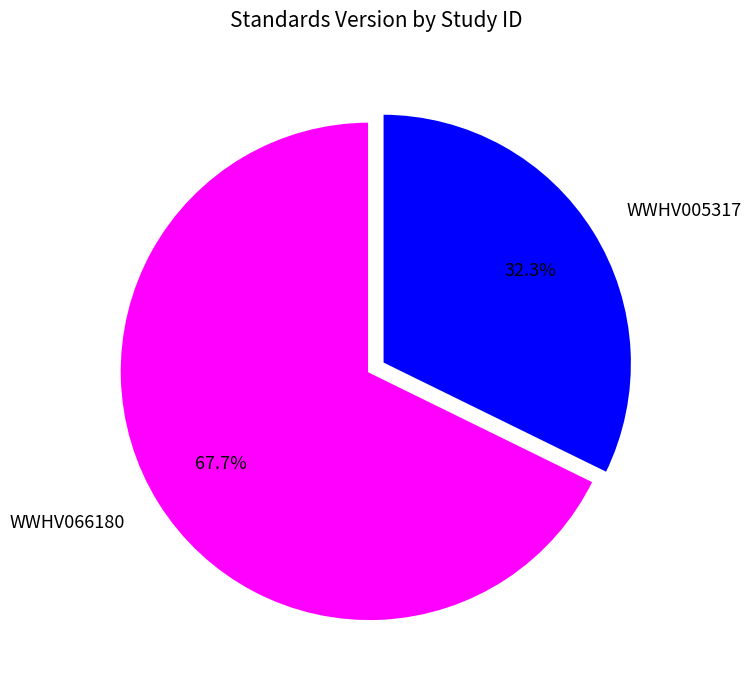

Is it true that WWHV066180 is 68% of the pie?

True